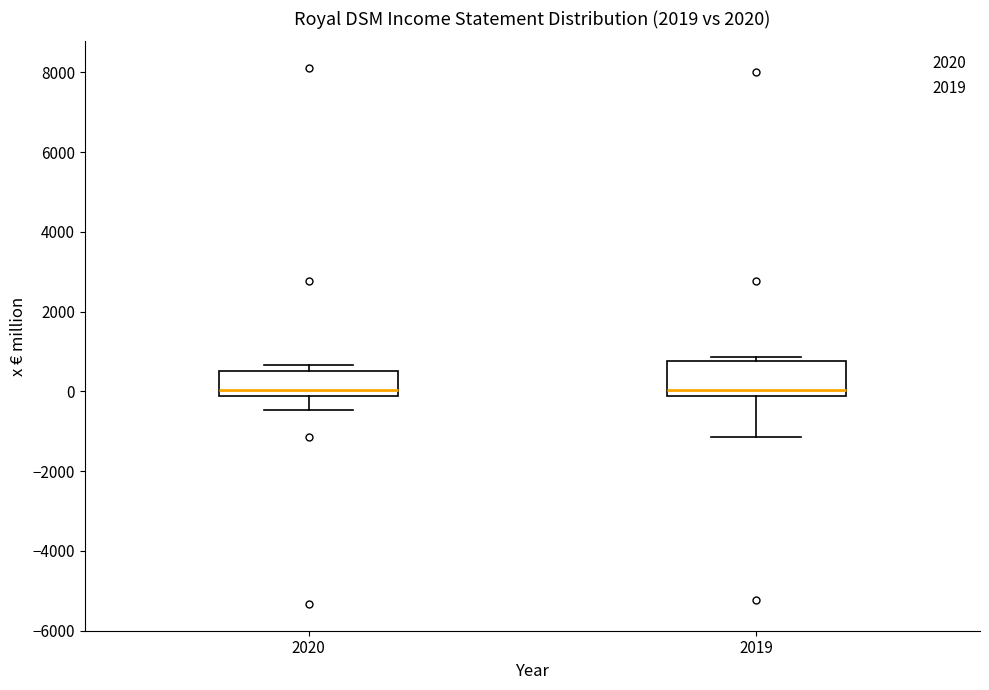

Reading left to right, transcribe this box plot: for each box, give where its median line is, the range the box spans, and where its two whiskers end, as read against the y-axis. The values are not printed on the chart, so give them approximately, as read against the axis.

2020: median 0, box -200 to 400, whiskers -400 to 600
2019: median 0, box -200 to 800, whiskers -1200 to 800 (just above the box's upper edge)